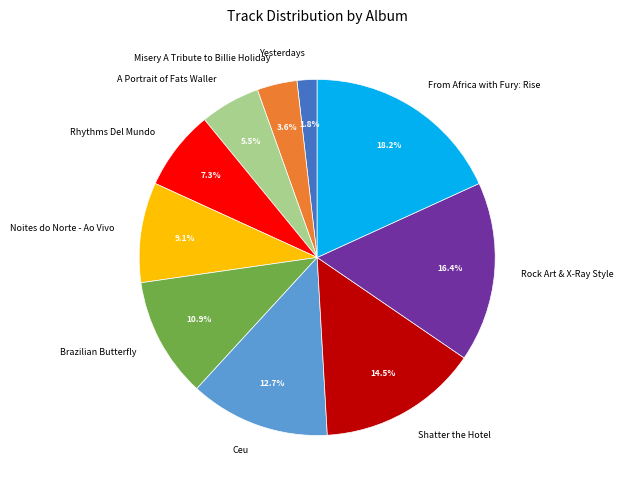

To the nearest percent, what percentage of the pie is From Africa with Fury: Rise?

18%